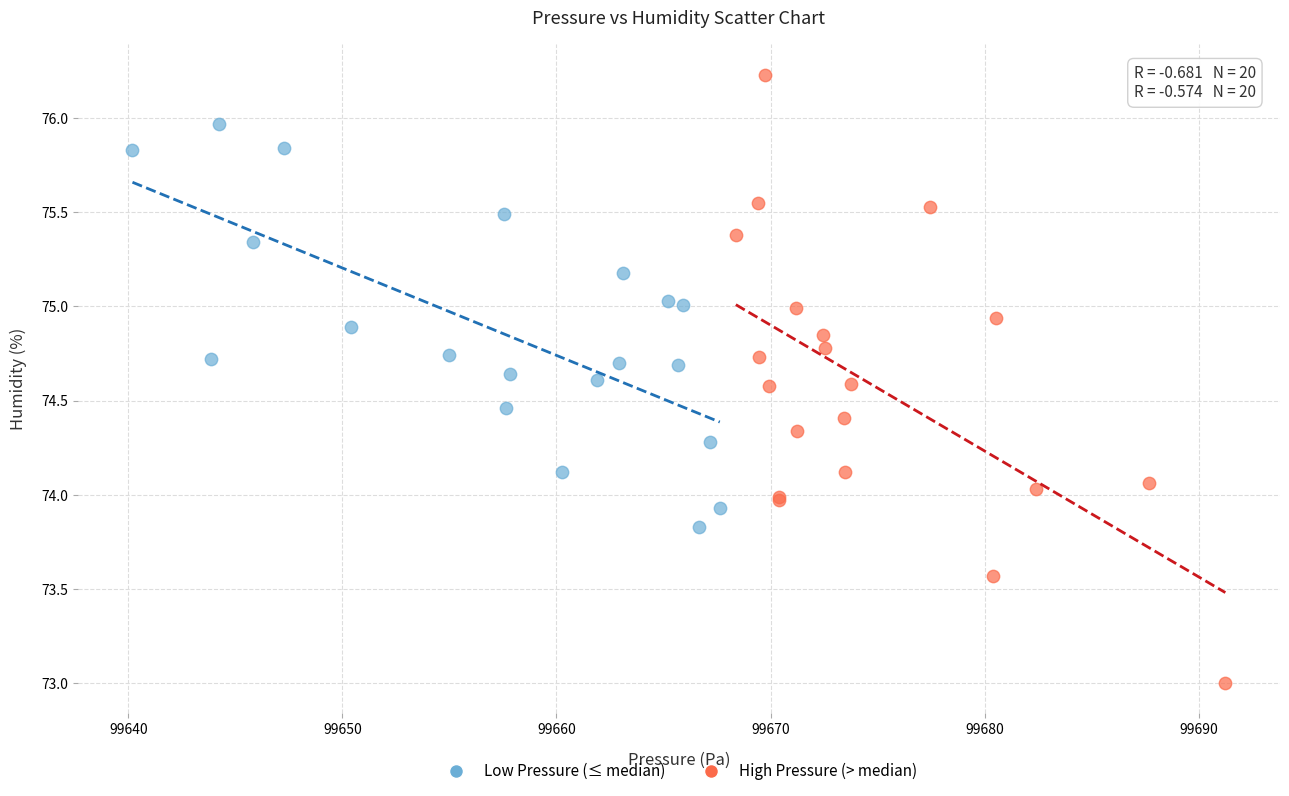

Which series contains the highest Y value?

High Pressure (> median)